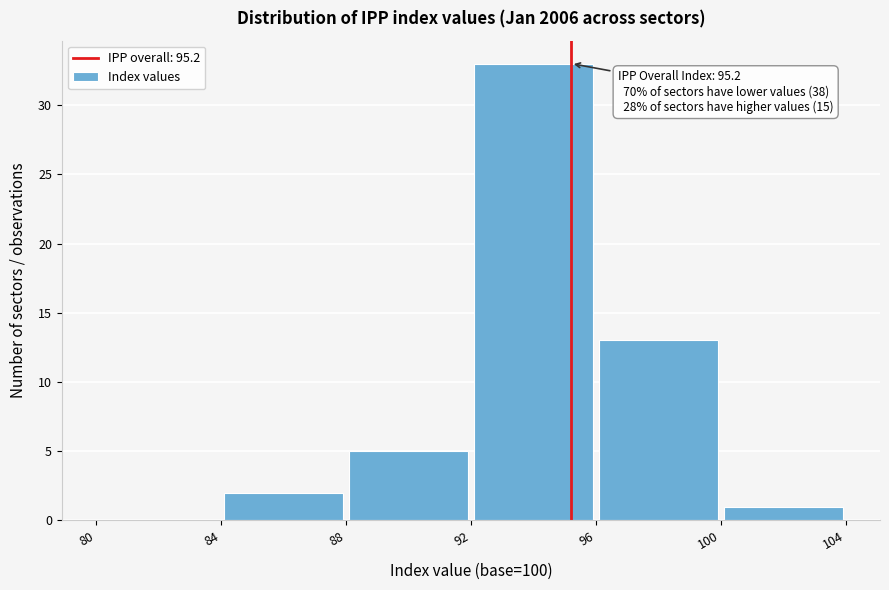

Which range on the x-axis has the tallest bar?

92 to 96